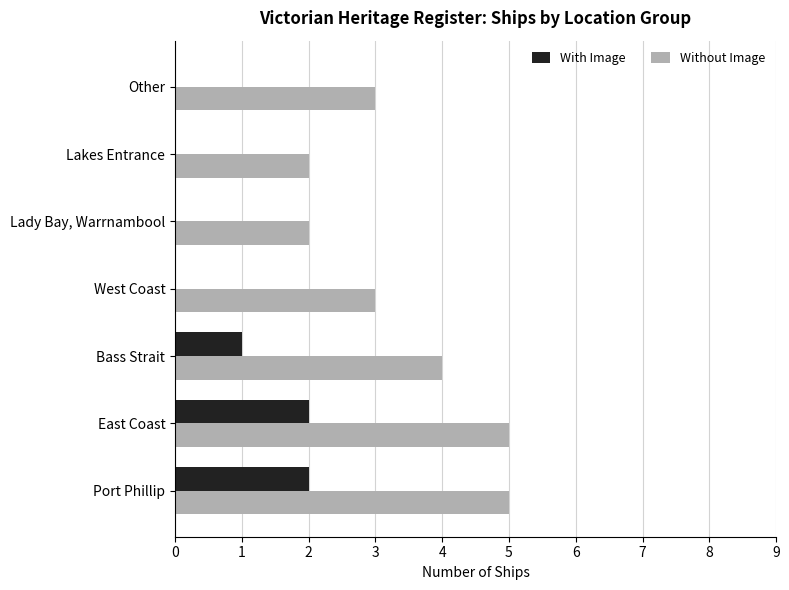

What is the sum of all With Image values?

5